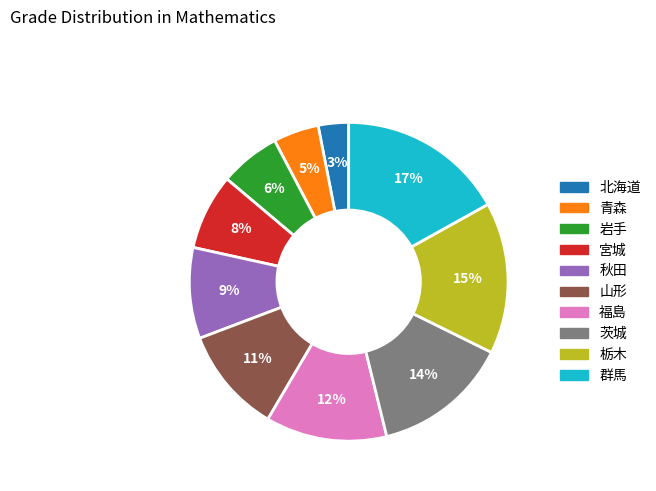

Count the number of slices in the pie.

10